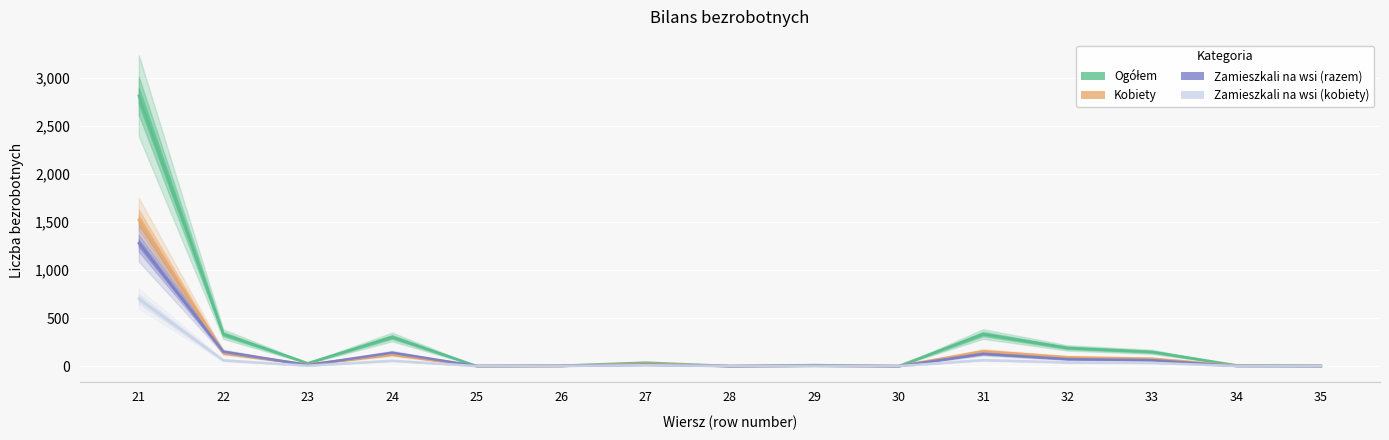

At which category is the sum across all series the highest?

21